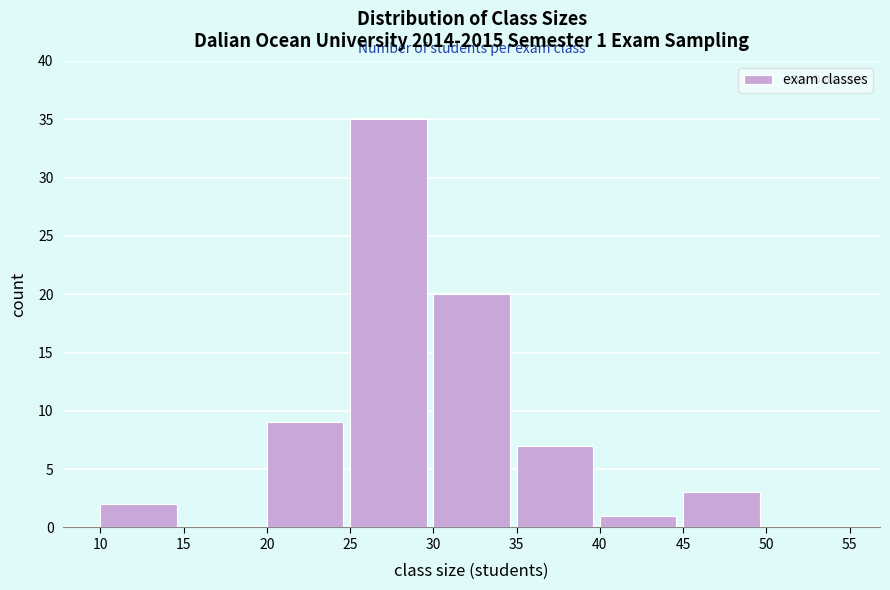

Which range on the x-axis has the tallest bar?

25 to 30